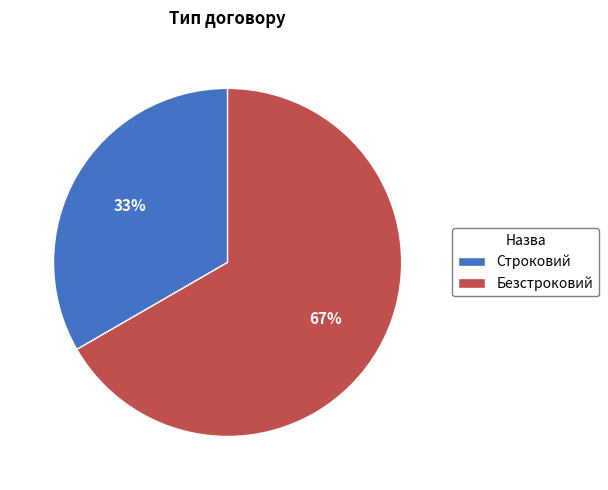

How many slices are in this pie chart?

2